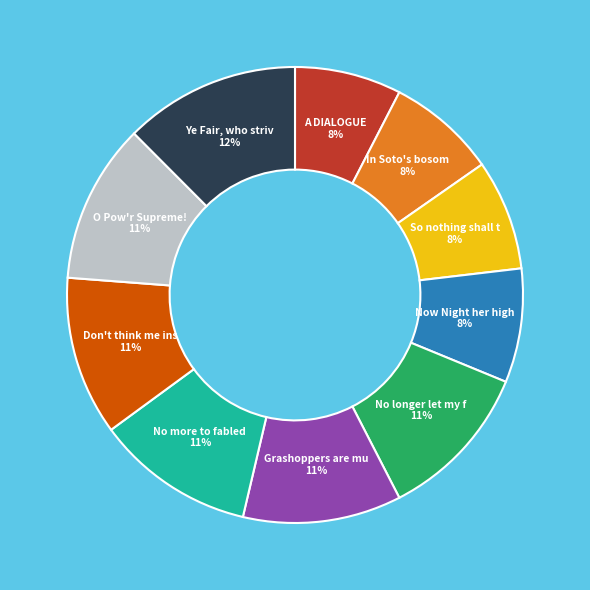

To the nearest percent, what is the average slice percentage?

10%